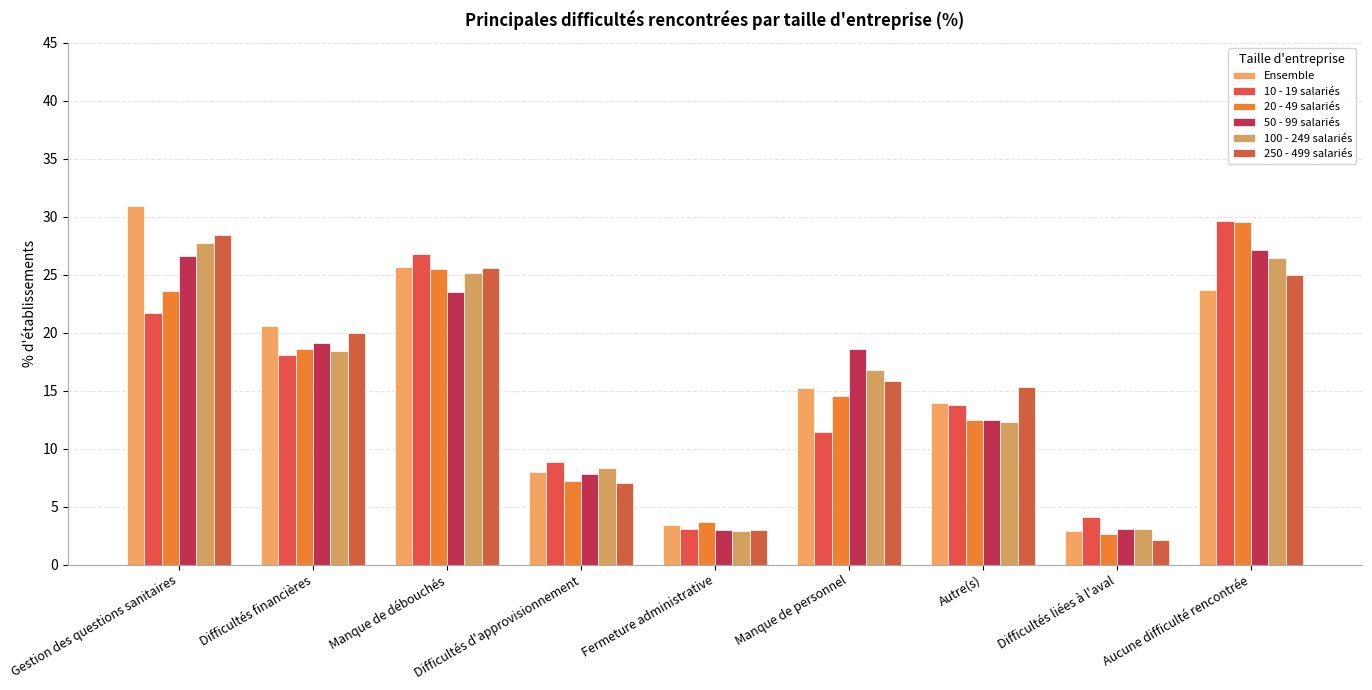

Which label corresponds to the smallest value in the chart?

Difficultés liées à l'aval